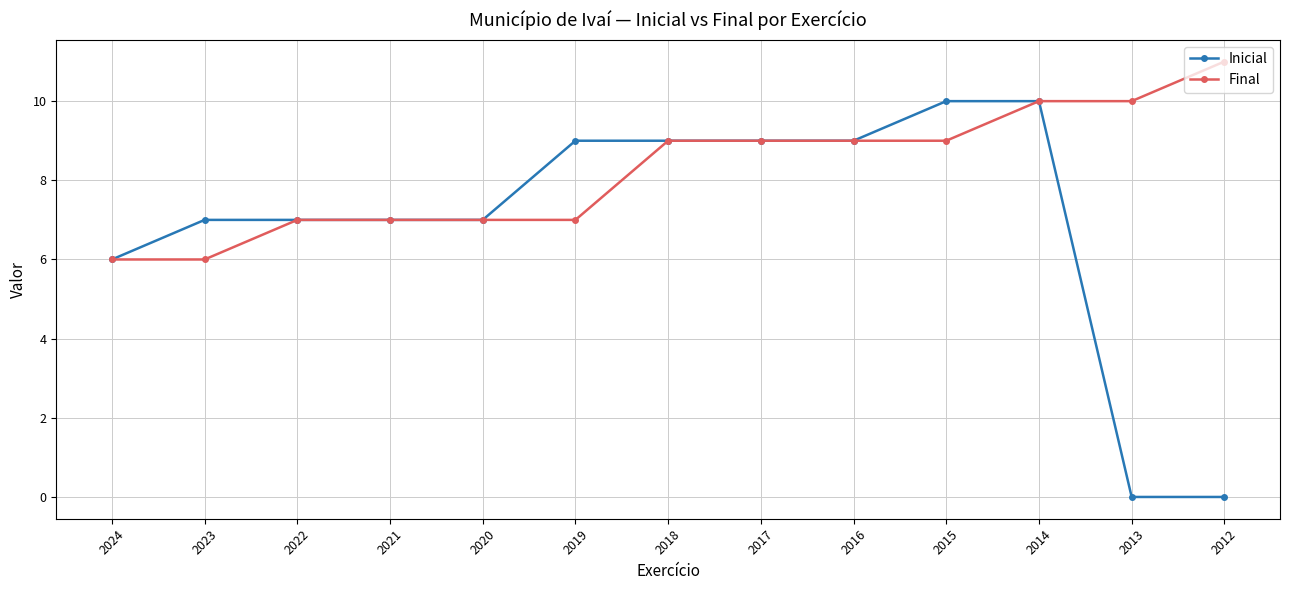

Does the chart have visible grid lines?

Yes